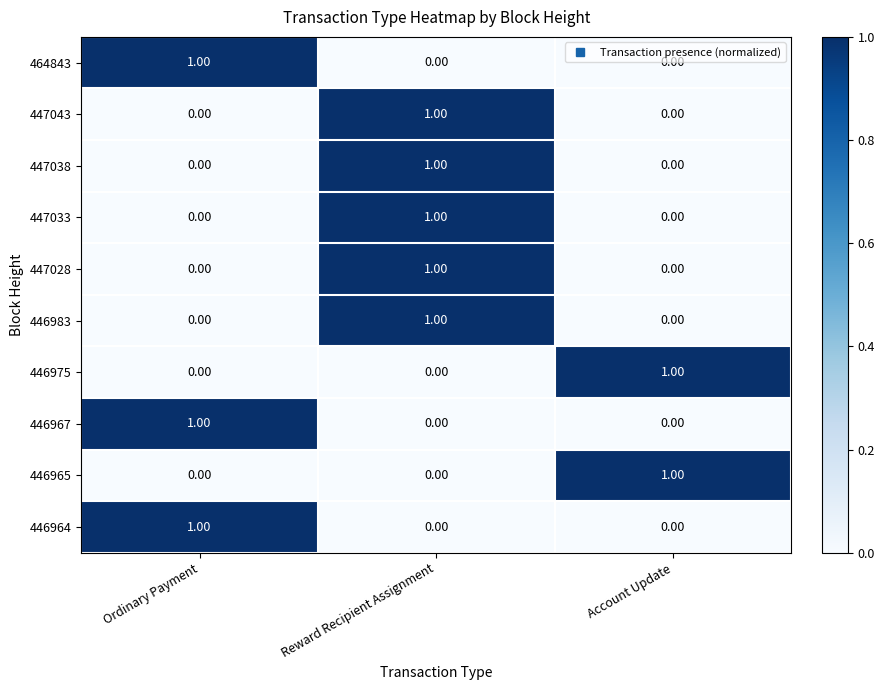

At which category is the sum across all series the highest?

Reward Recipient Assignment